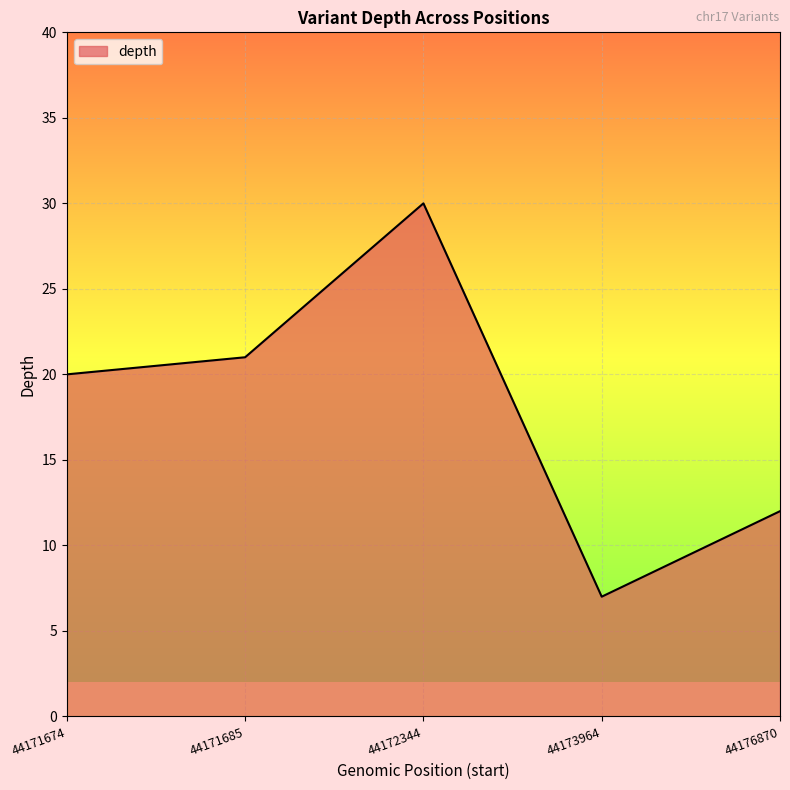

What value does the data have at 44171674, to the nearest 10?

20